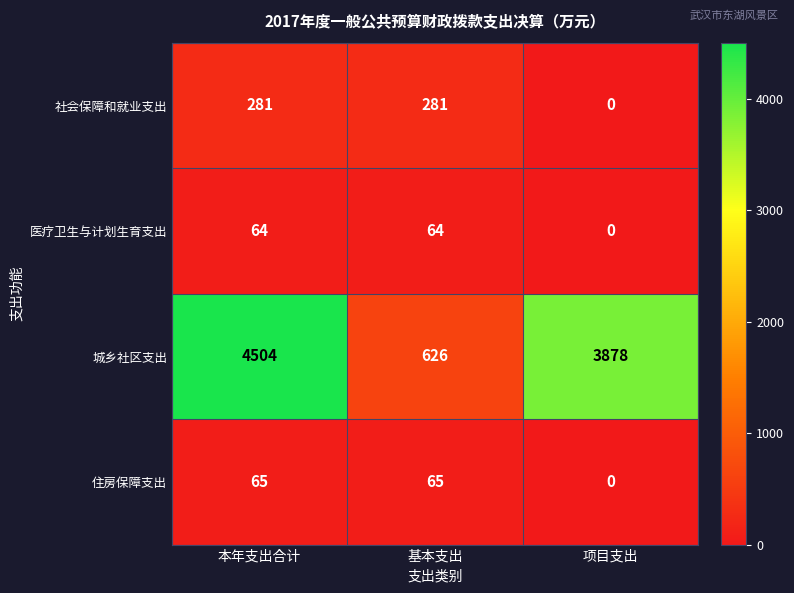

What is the spread (max minus min) of values at 本年支出合计?

4440